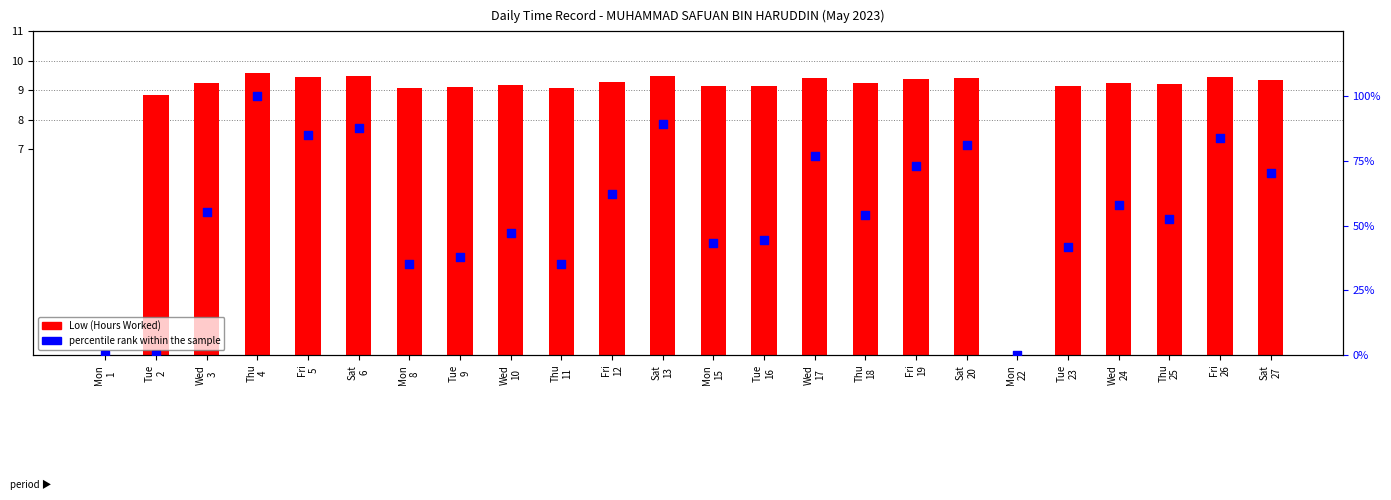

At how many categories does at least one series exceed 52?

14